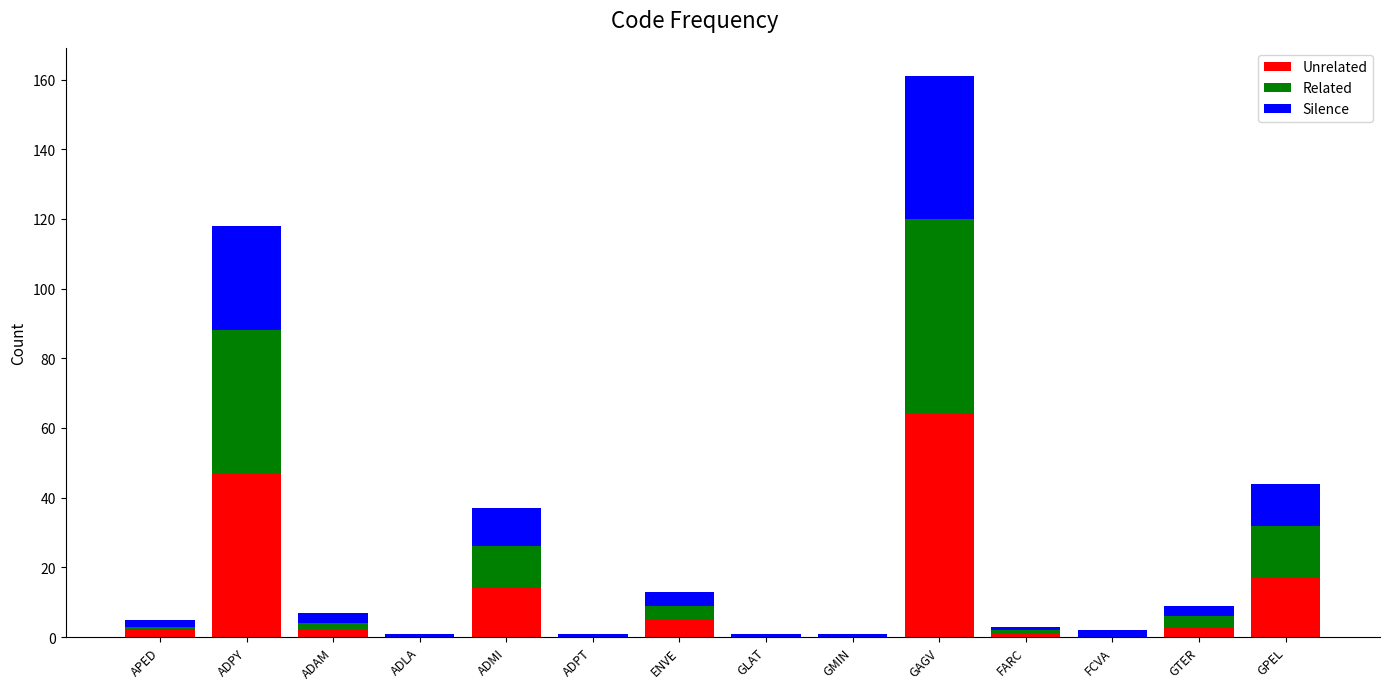

At which category is the sum across all series the highest?

GAGV